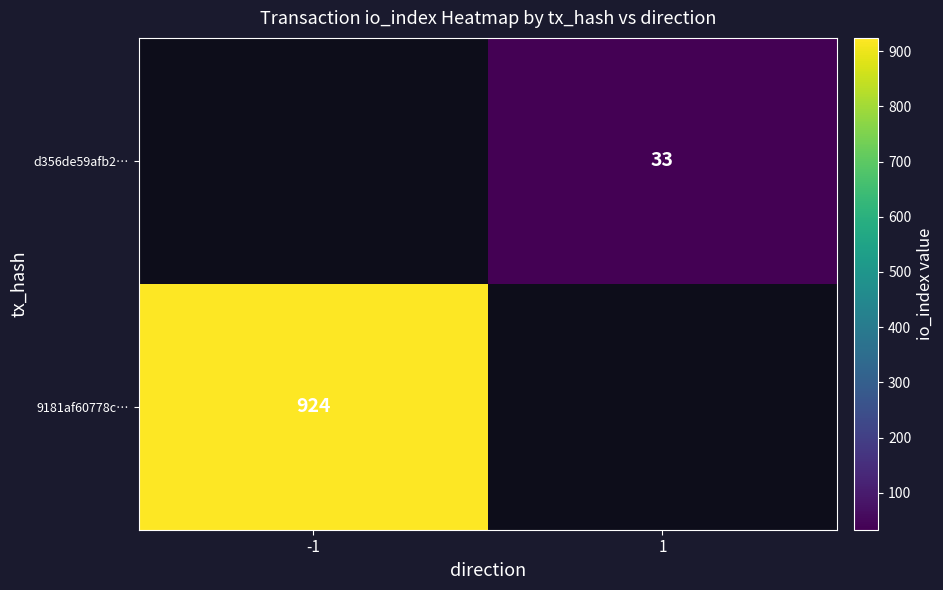

True or false: d356de59afb2… has a value of 18 at 1.

False